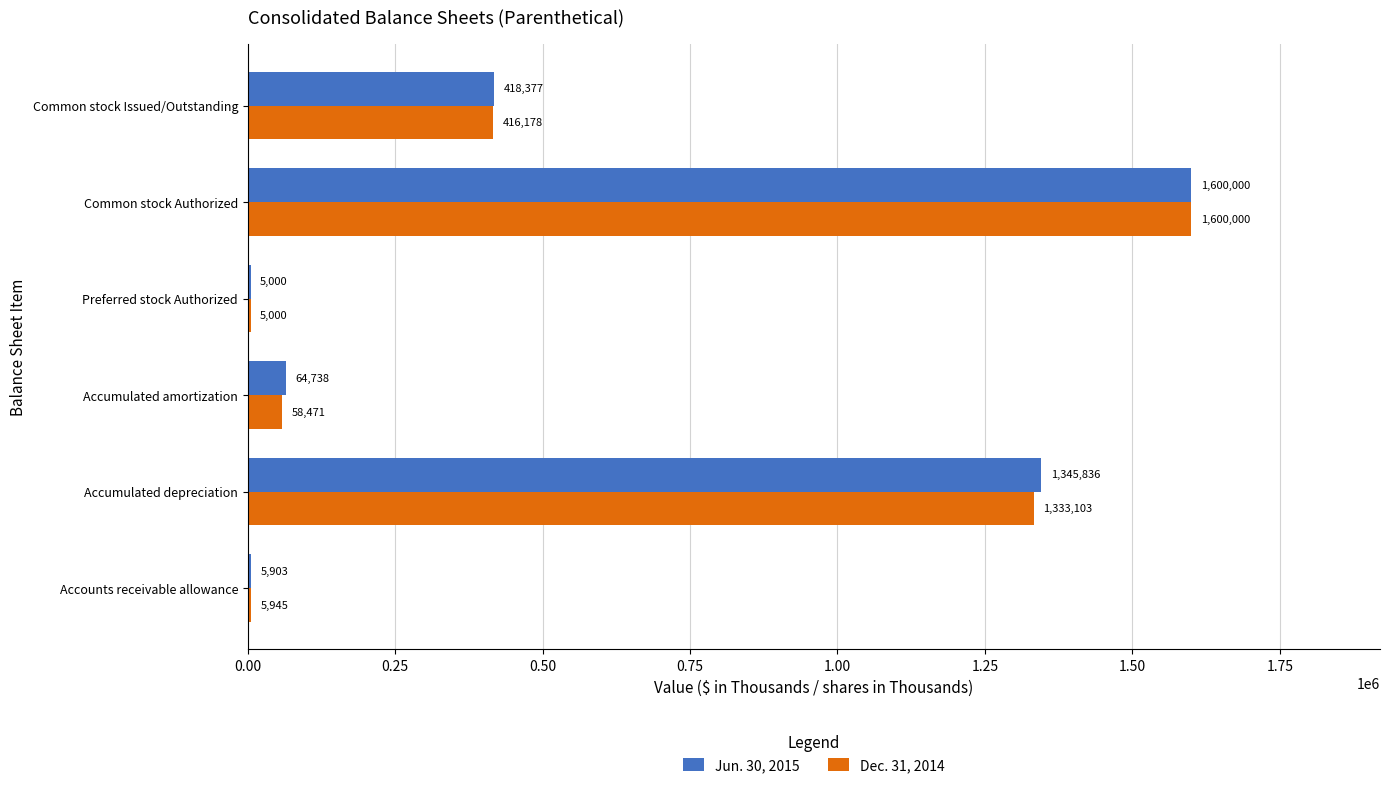

What is the sum of all Dec. 31, 2014 values?

3418697